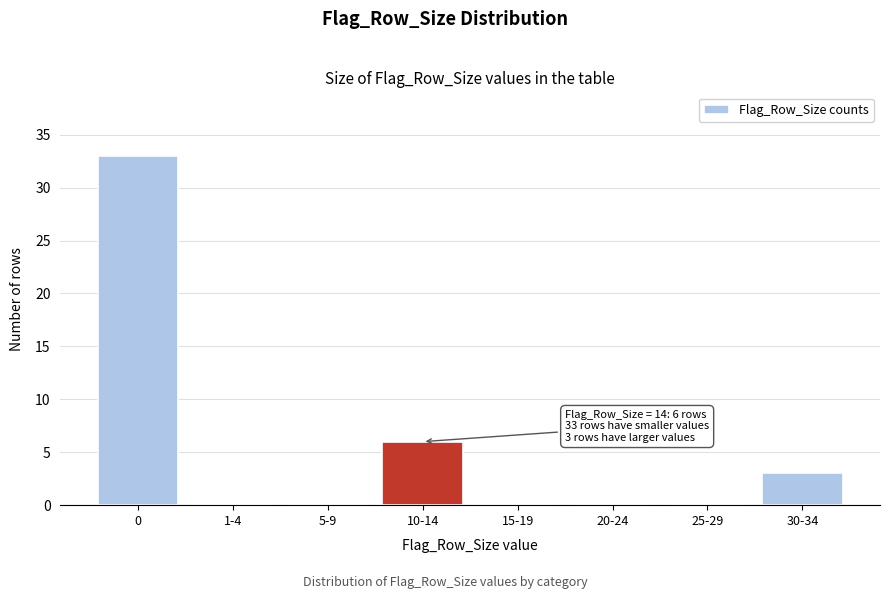

Reading left to right, transcribe all the data shown in this chart.

0=33	1-4=0	5-9=0	10-14=6	15-19=0	20-24=0	25-29=0	30-34=3